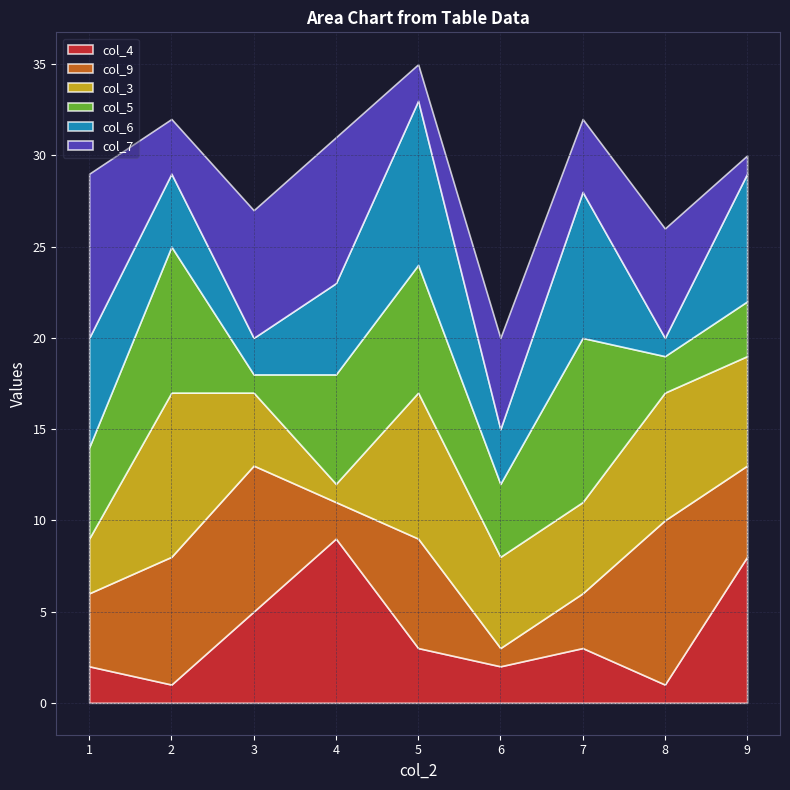

True or false: col_4 has a value of 3 at 7.

True